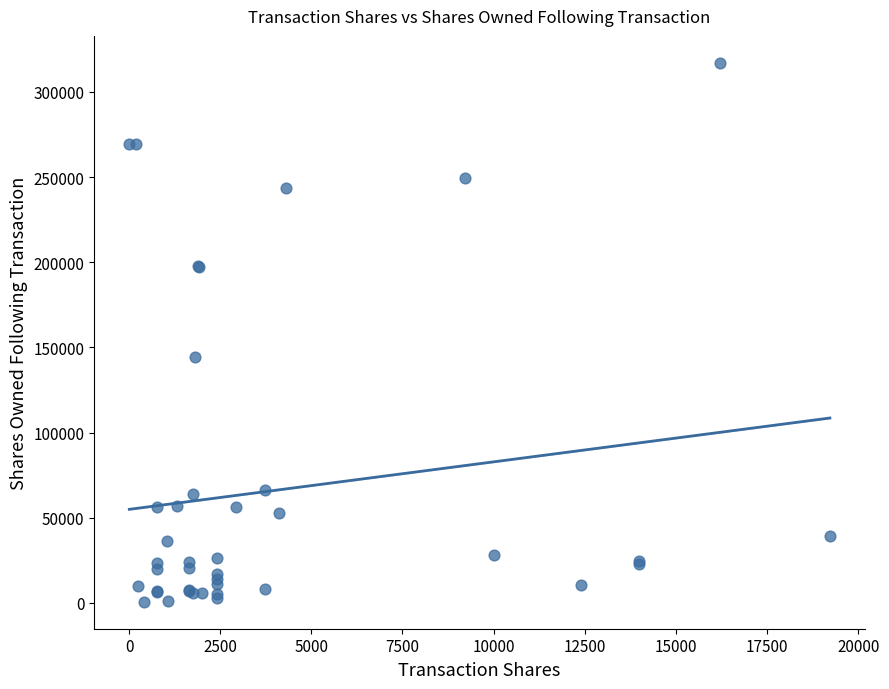

What Y value in the scatter plot is closest to 158853?

144391